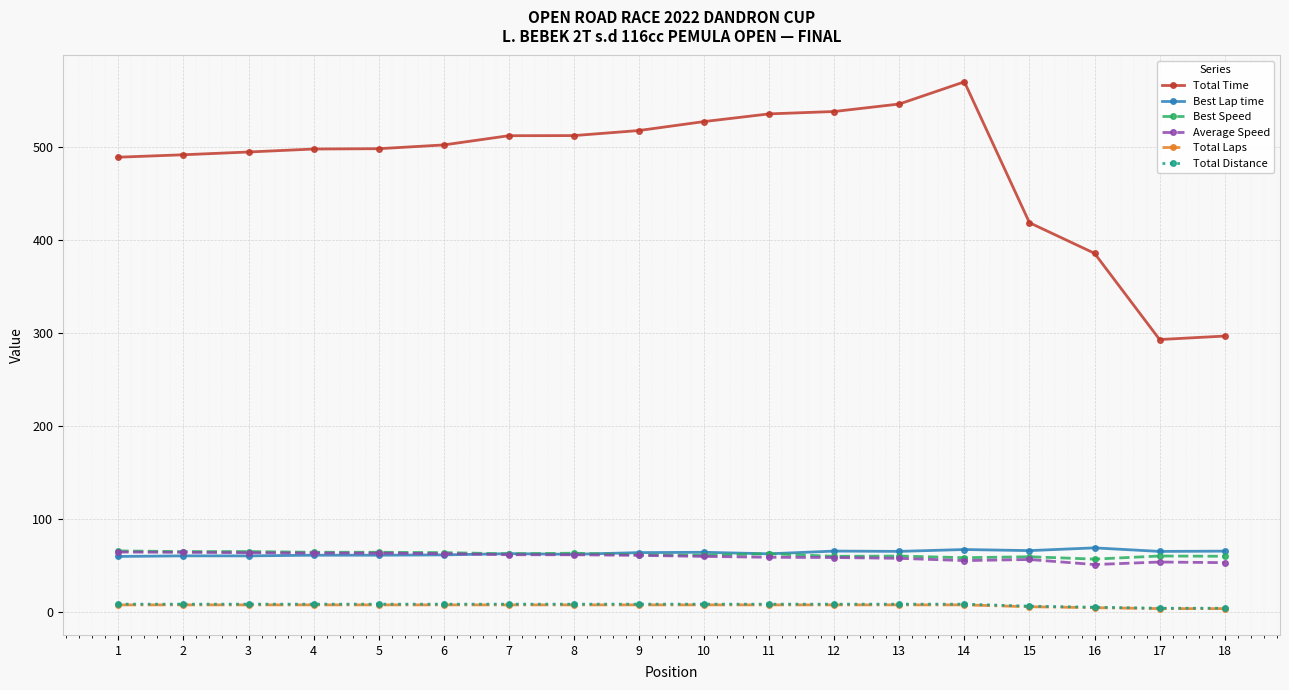

What is the value of the Total Laps point at the 4th from the left?

8.0